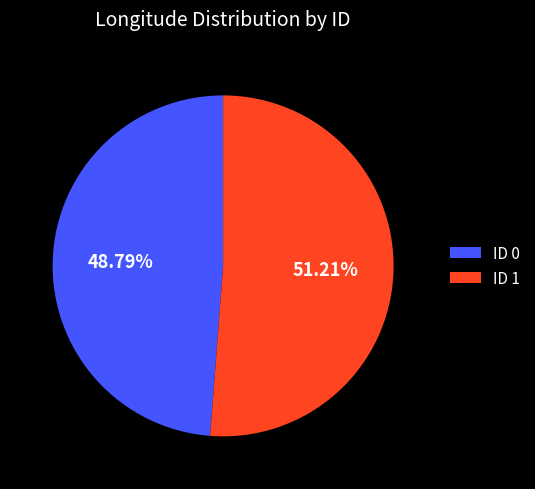

Rank the categories by value from lowest to highest.

ID 0, ID 1